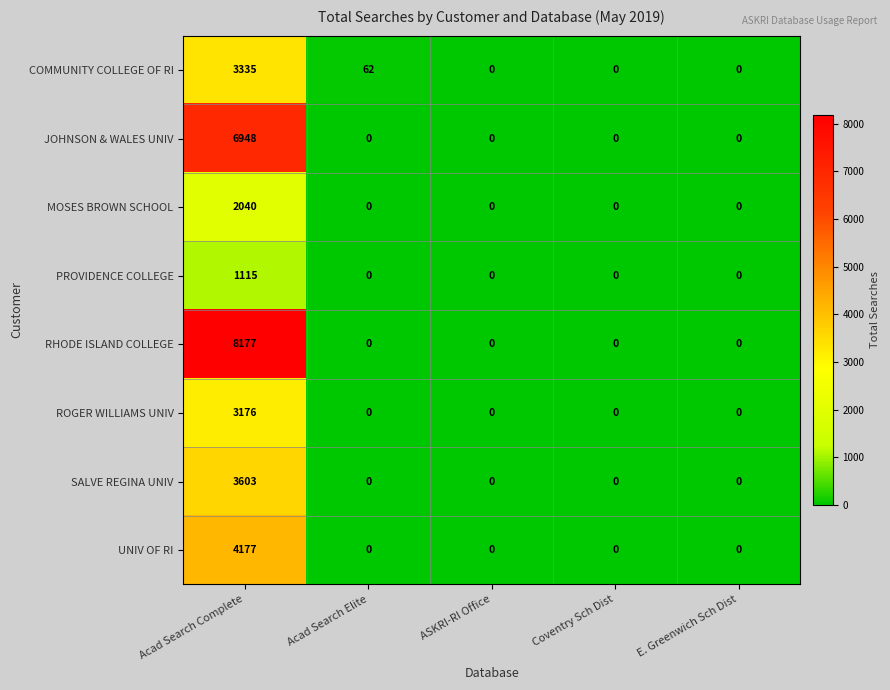

Which series has the largest range (max minus min)?

RHODE ISLAND COLLEGE